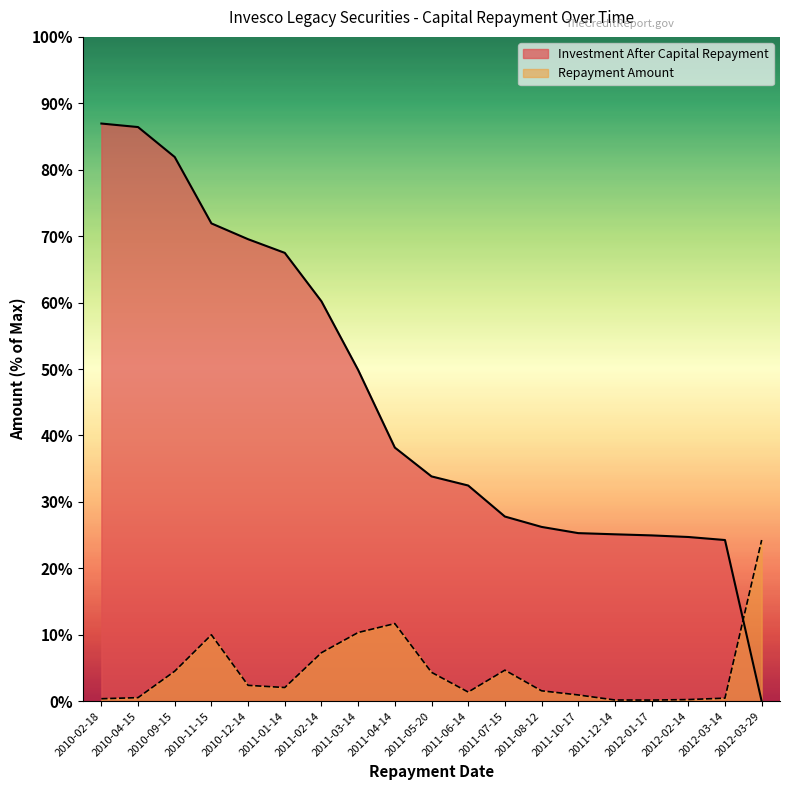

What are all the series names shown in the legend?

Investment After Capital Repayment, Repayment Amount